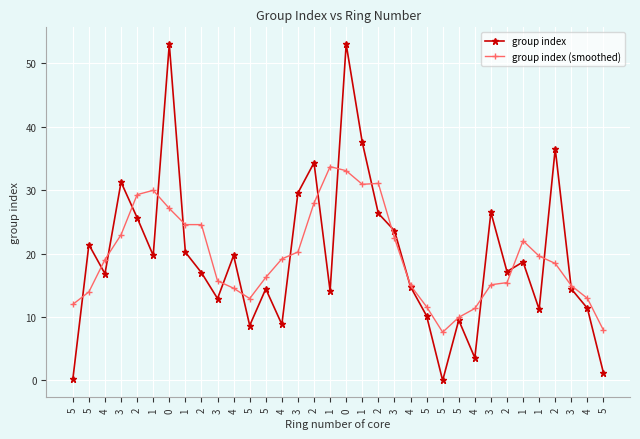

What value does the group index series have at 1?

37.6